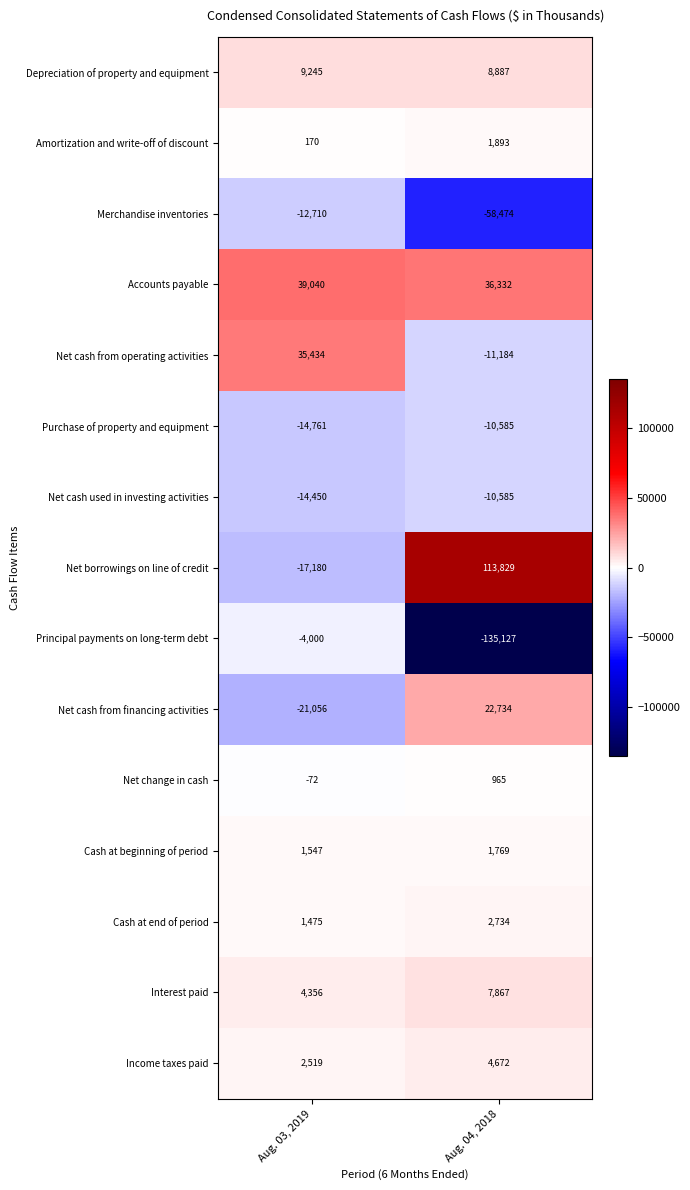

What is the sum of all Income taxes paid values?

7191